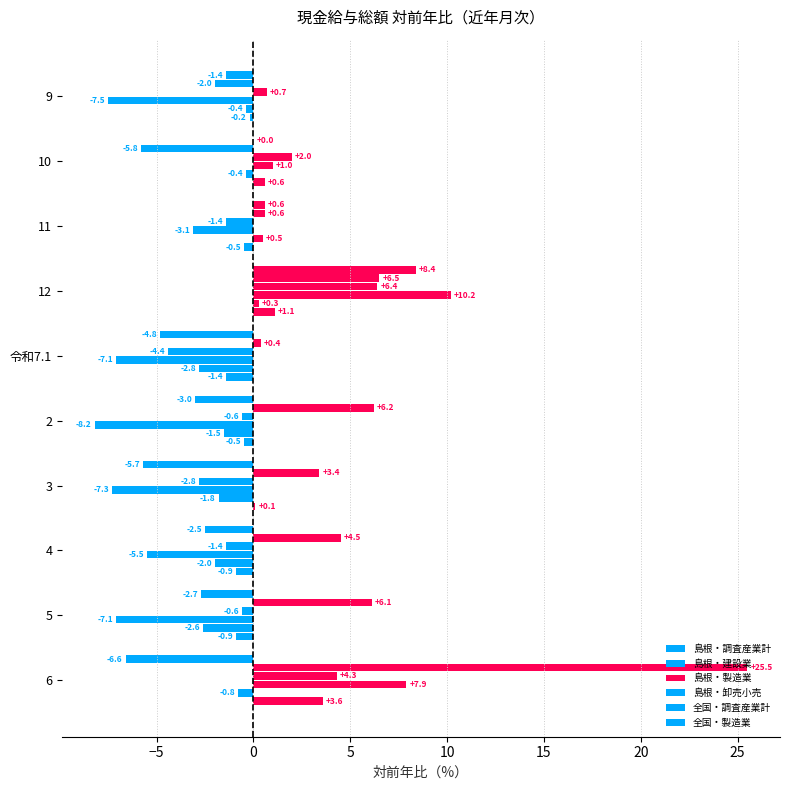

How many series are shown in this chart?

6